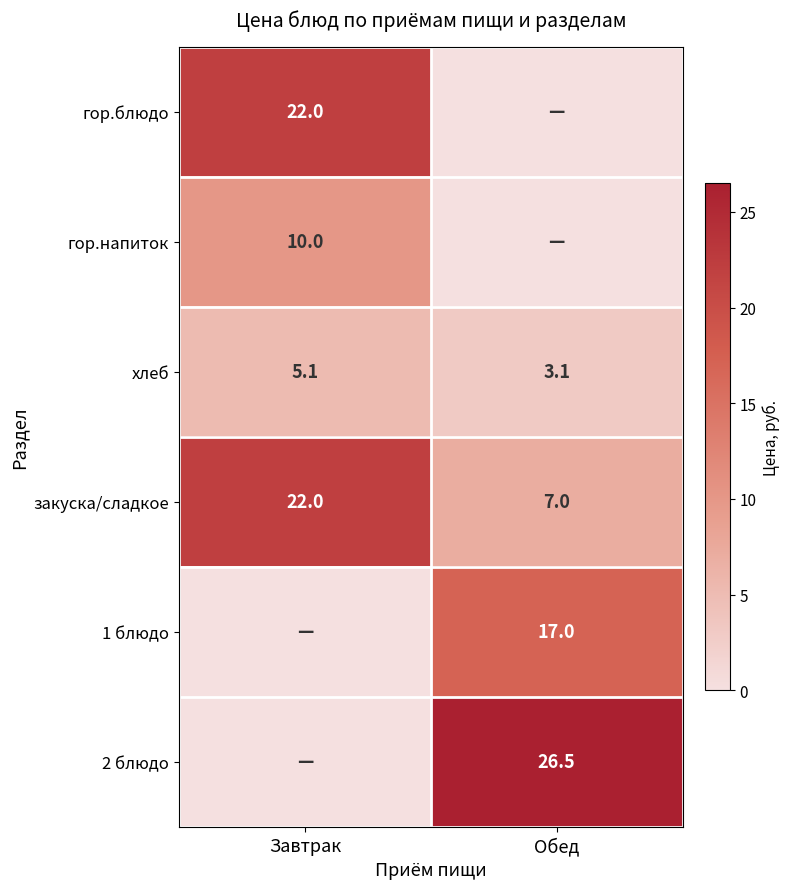

What is the approximate value of хлеб at Завтрак?

5.1